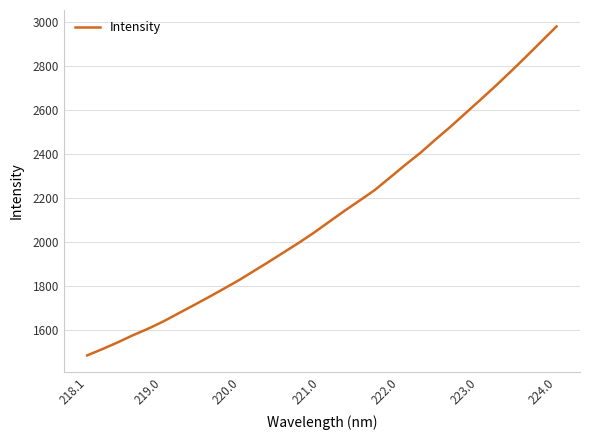

What is the smallest value displayed?

1484.5